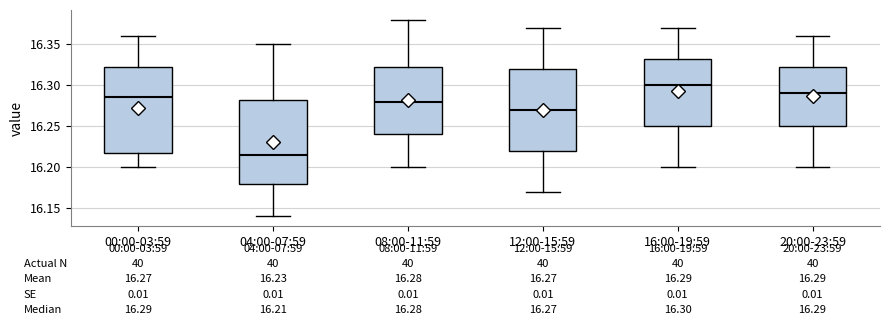

Which box has the highest median line?

16:00-19:59